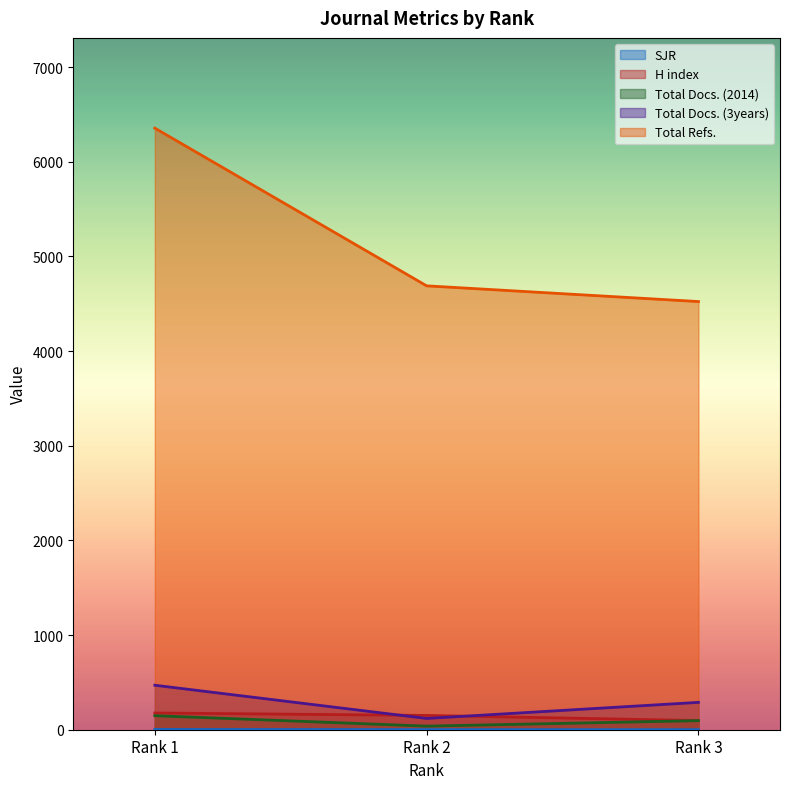

Reading left to right, list all the values displayed in this chart.

SJR: 2.9	1.5	1.1
H index: 177.0	151.0	97.0
Total Docs. (2014): 148.0	38.0	96.0
Total Docs. (3years): 470.0	119.0	289.0
Total Refs.: 6355.0	4689.0	4523.0